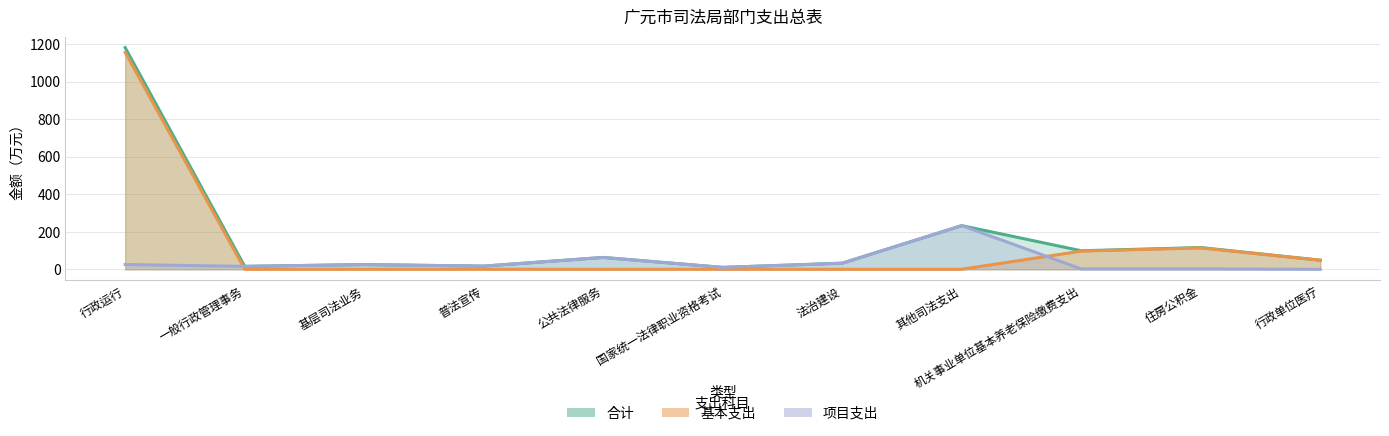

How many intersections are there between 项目支出 and 基本支出?

2